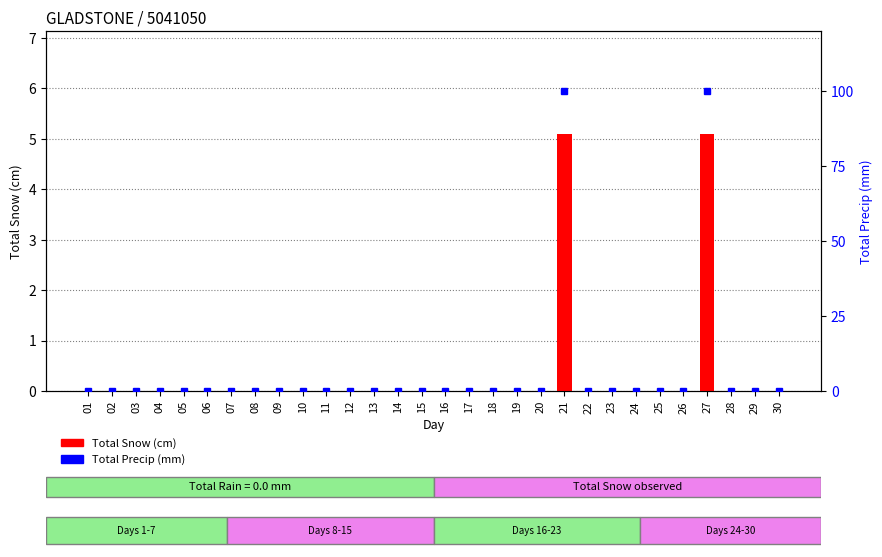

Is it true that Total Precip (mm) equals 0.0 at 18?

True